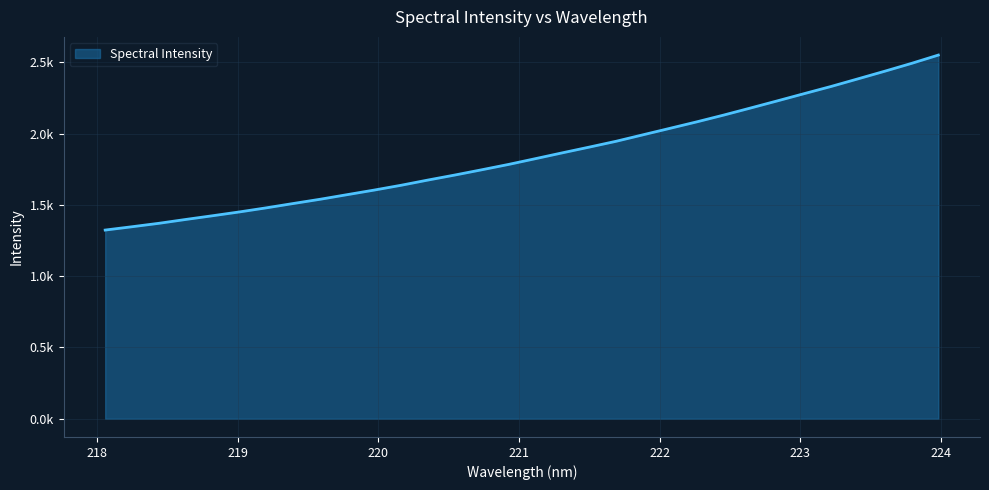

What is the minimum value shown in the chart?

1323.5